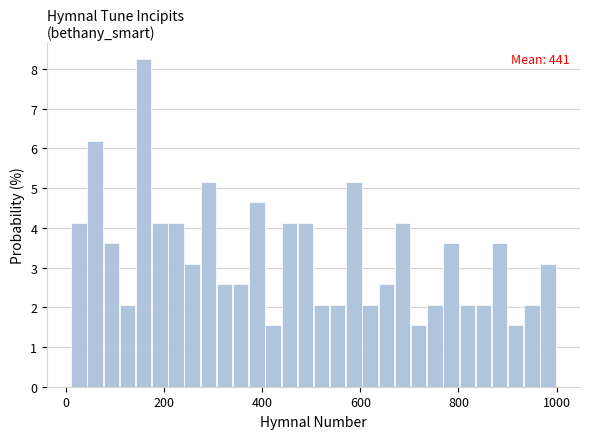

Around what value on the x-axis is the tallest bar? Give the approximate position of its centre, as read against the axis.

160